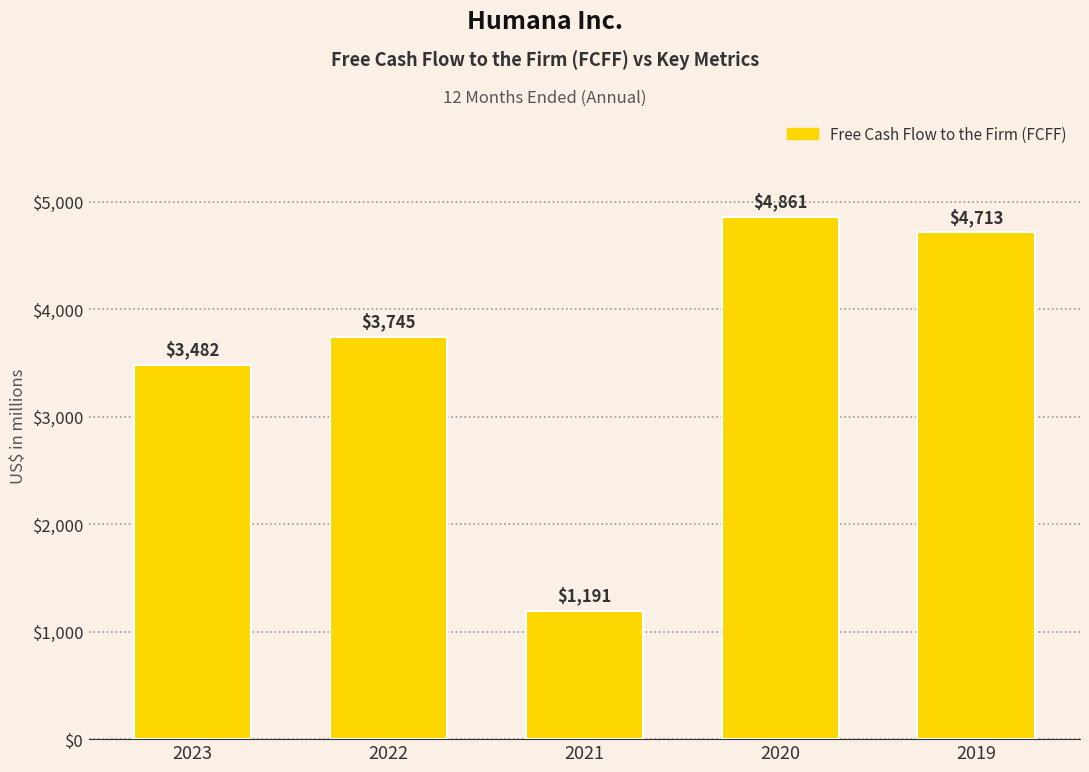

What is the maximum value shown in the chart?

4861